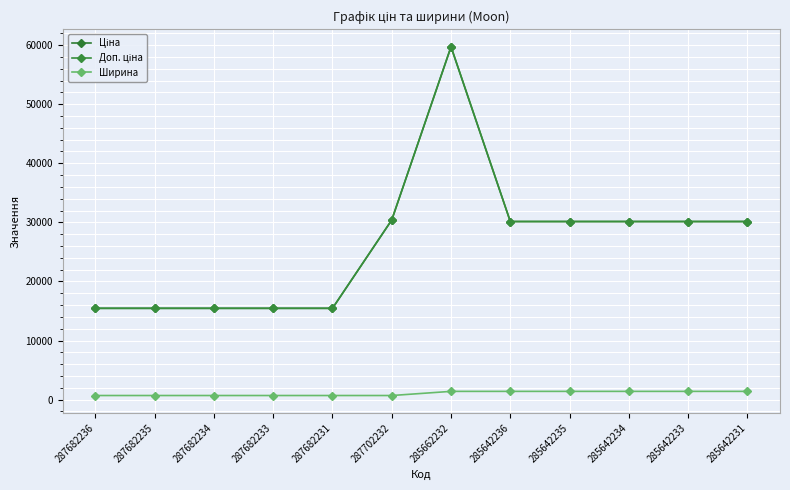

How many distinct data groups are displayed?

3